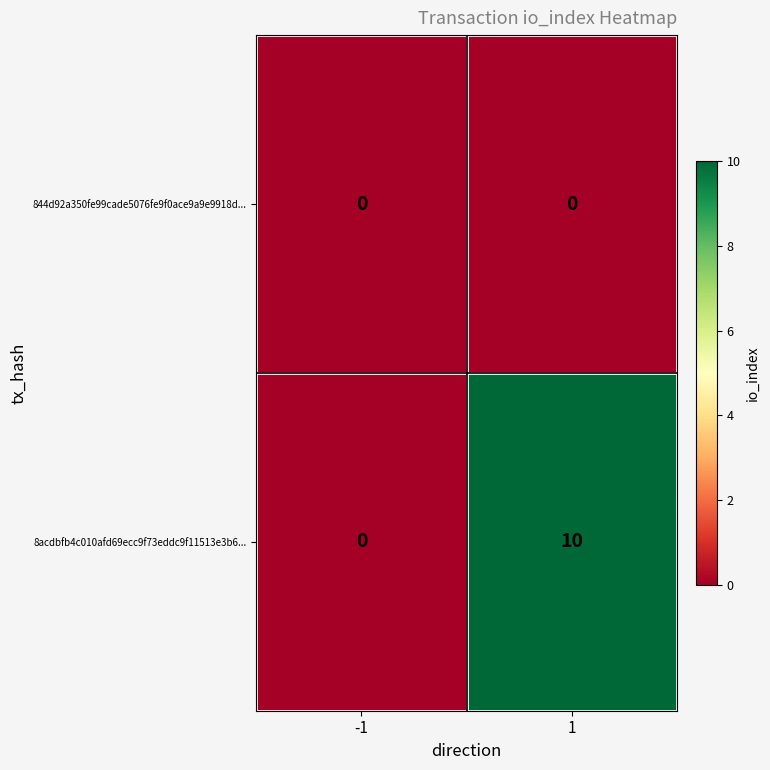

Reading left to right, list all the values displayed in this chart.

844d92a350fe99cade5076fe9f0ace9a9e9918d...: 0	0
8acdbfb4c010afd69ecc9f73eddc9f11513e3b6...: 0	10